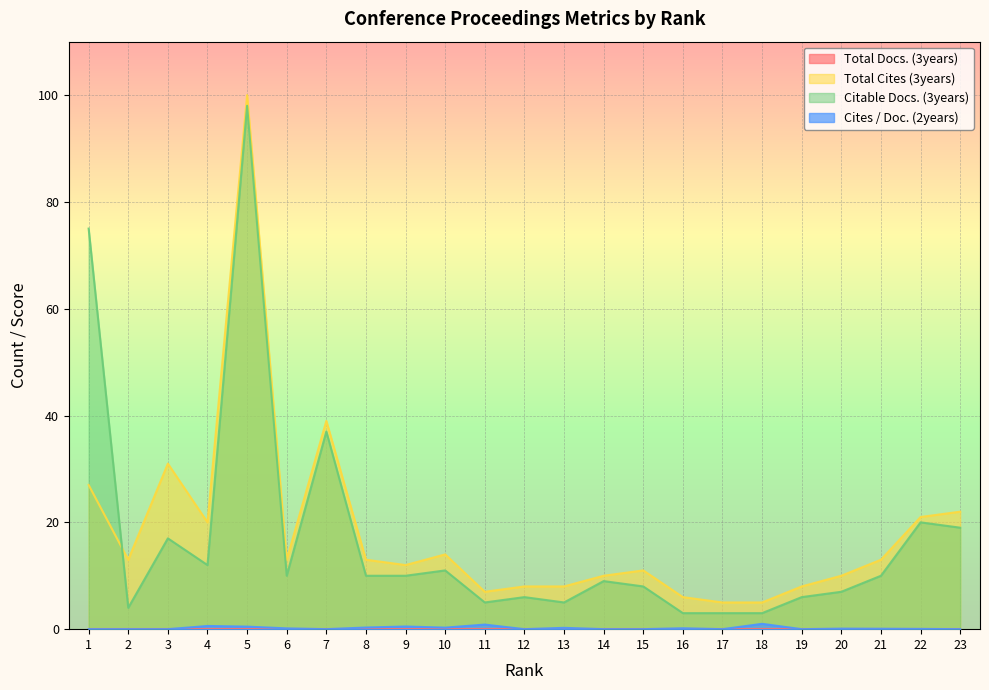

True or false: Cites / Doc. (2years) and Total Cites (3years) cross at least once.

False